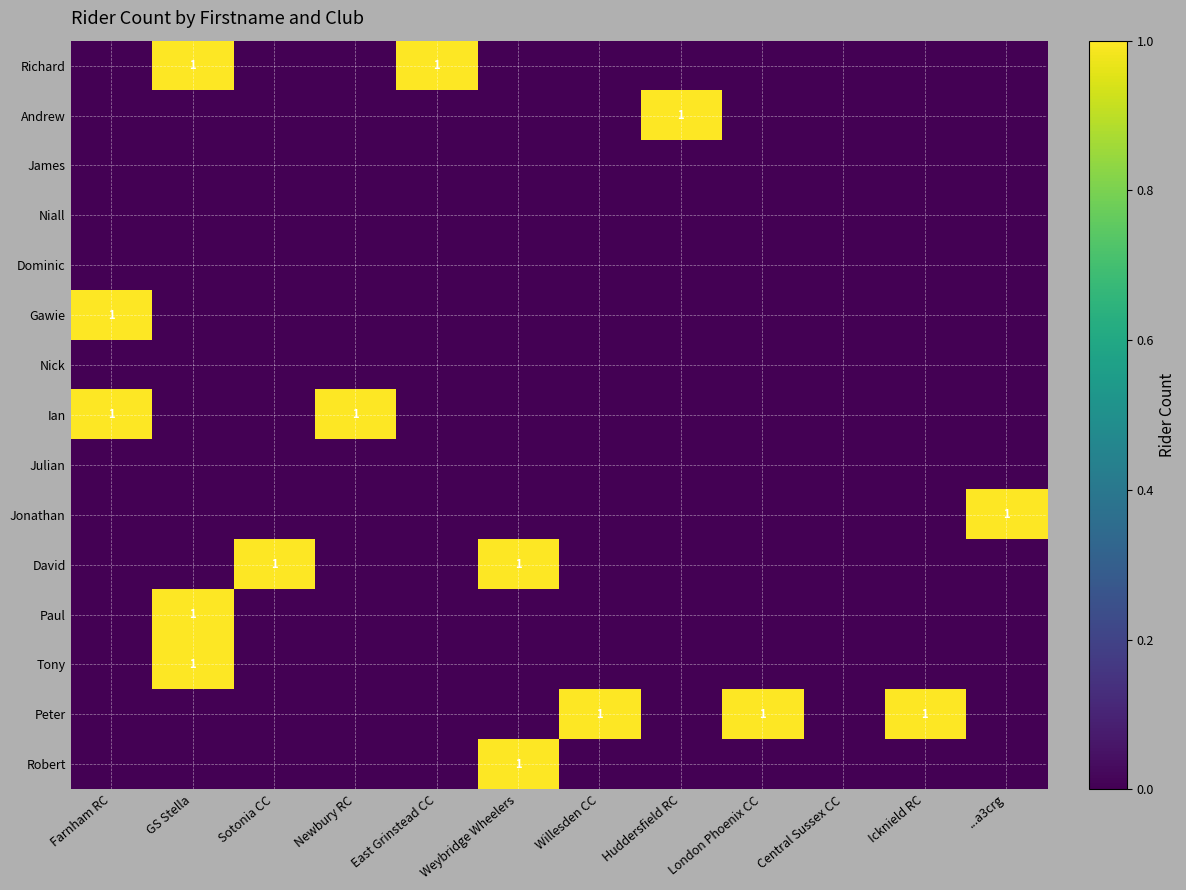

The value of Peter at London Phoenix CC is 1. True or false?

True